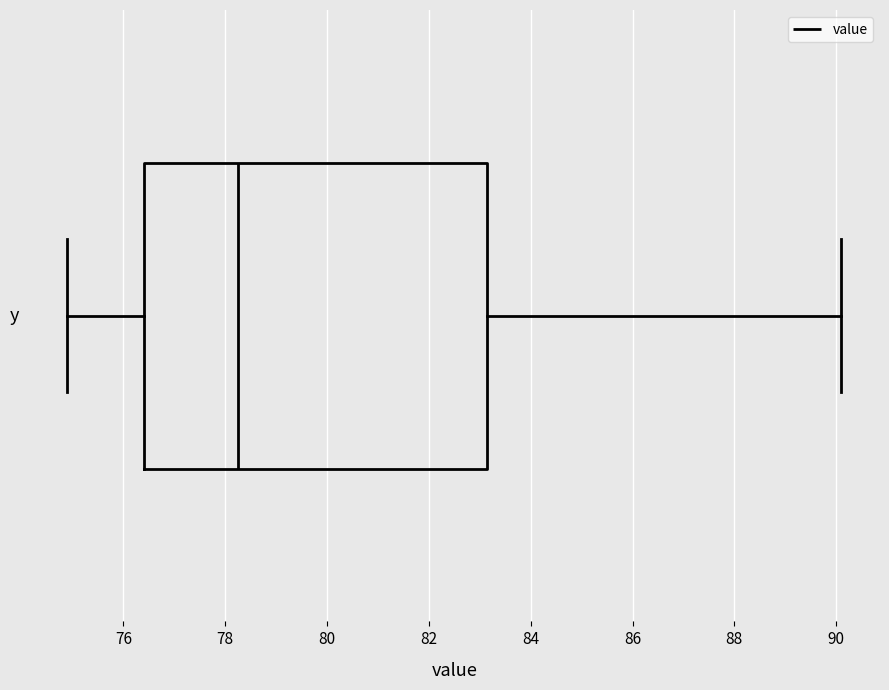

Transcribe this box plot: give where the median line is, the range the box spans, and where the two whiskers end, as read against the x-axis. The values are not printed on the chart, so give them approximately, as read against the axis.

median 78.2, box 76.4 to 83.2, whiskers 75.0 to 90.2